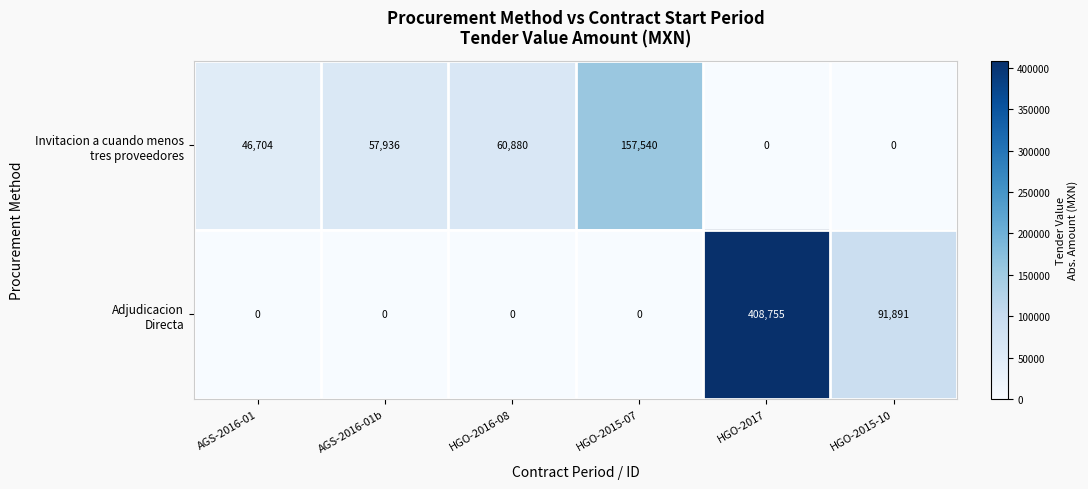

What is the difference between the highest and lowest values at AGS-2016-01?

46704